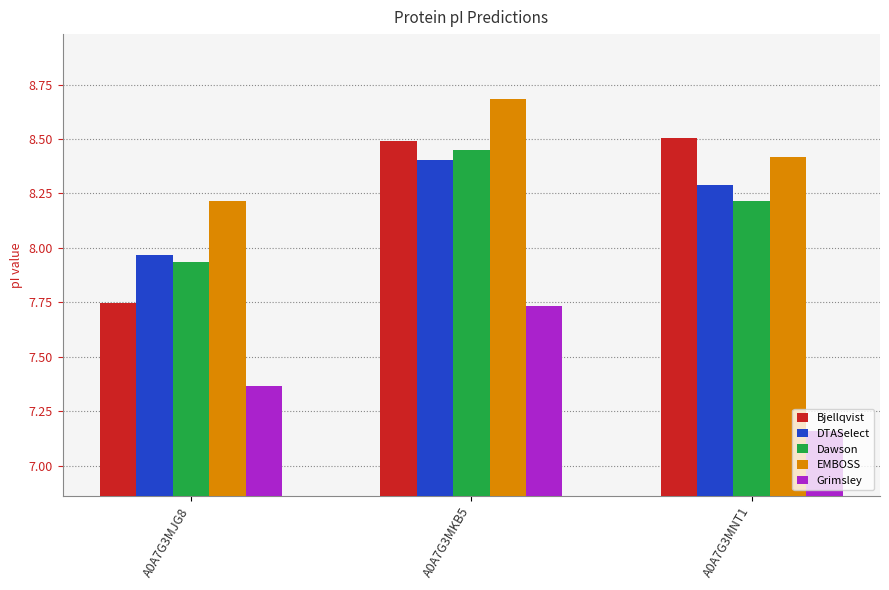

At which label does DTASelect first exceed 8?

A0A7G3MKB5